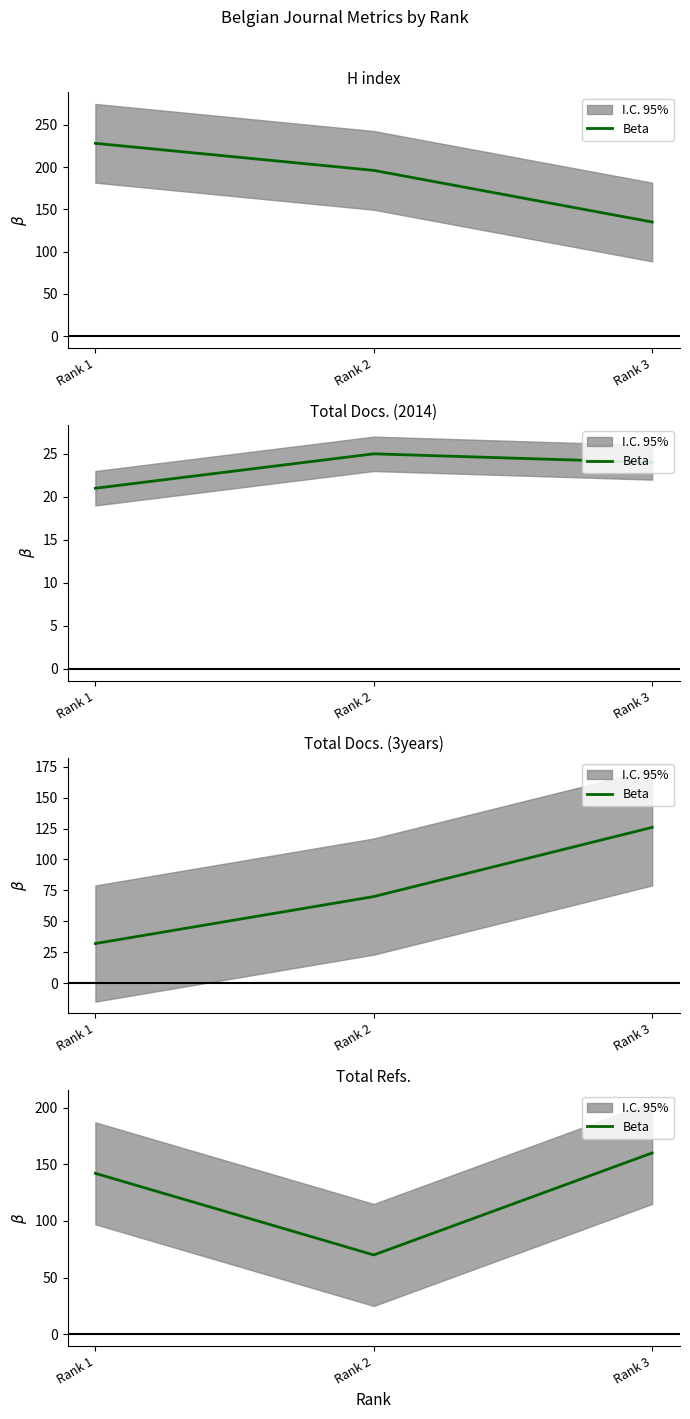

List the labels in order of value, largest first.

Rank 3, Rank 1, Rank 2